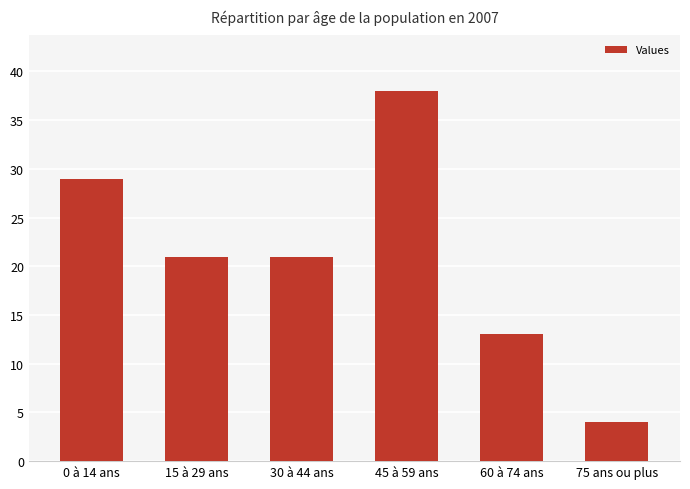

The value at 60 à 74 ans is 13. True or false?

True